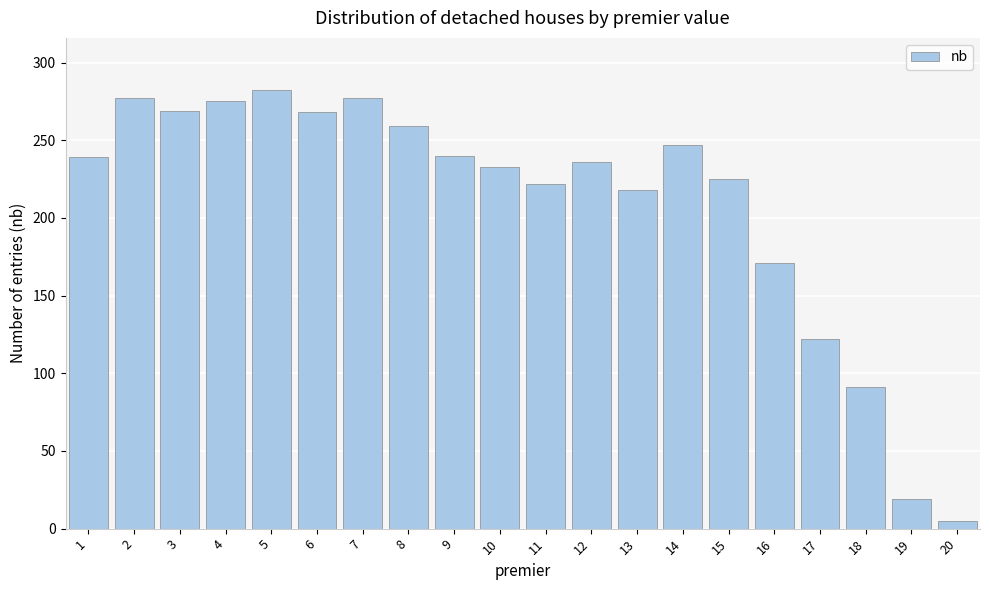

What is the value of the 15th bar from the left?

225